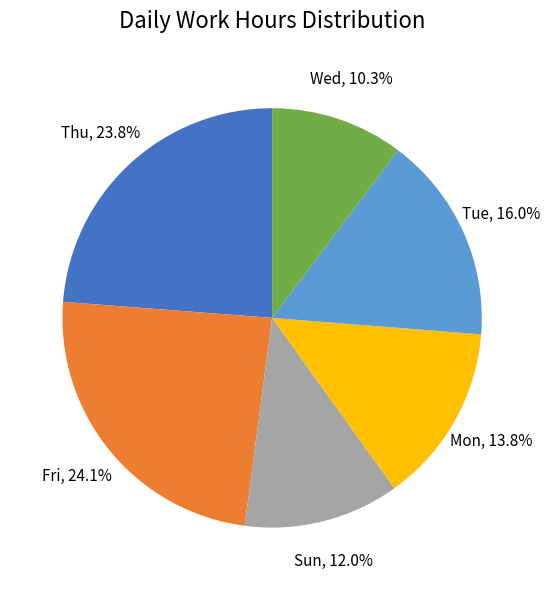

Does any single category account for the majority?

No